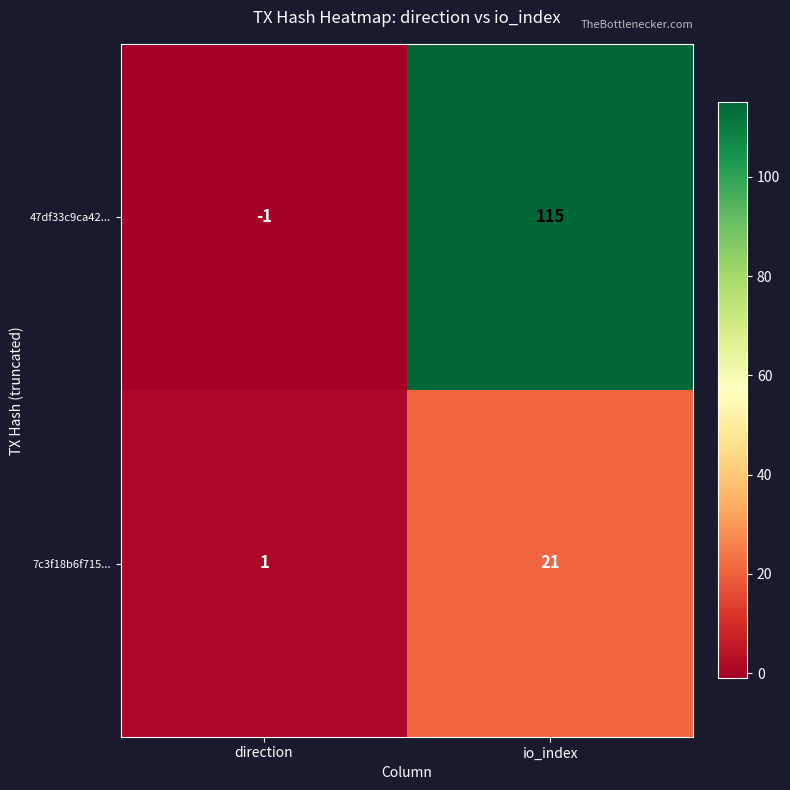

What is the maximum value shown in the chart?

115